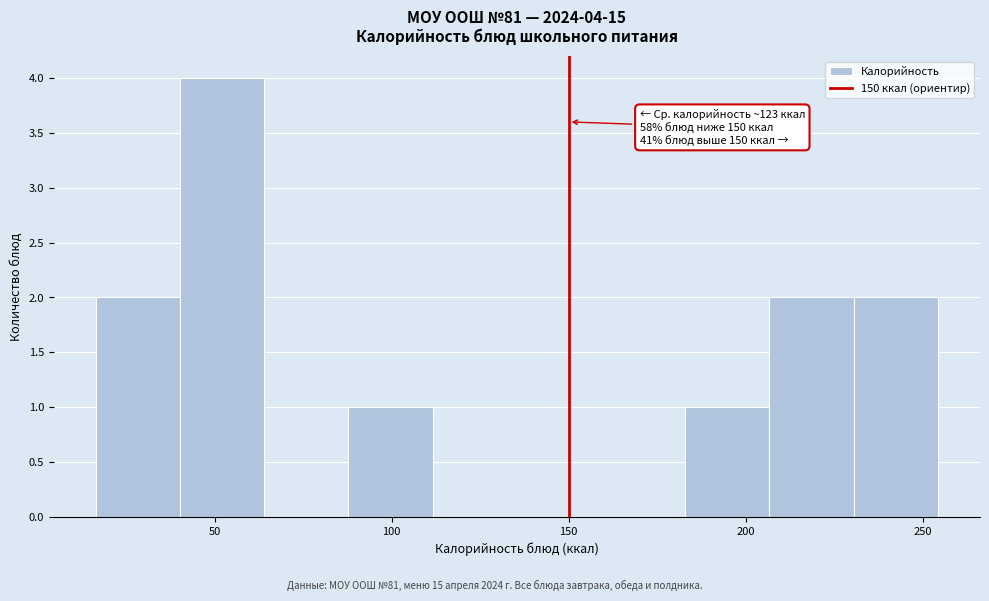

Which range on the x-axis has the tallest bar?

40 to 65